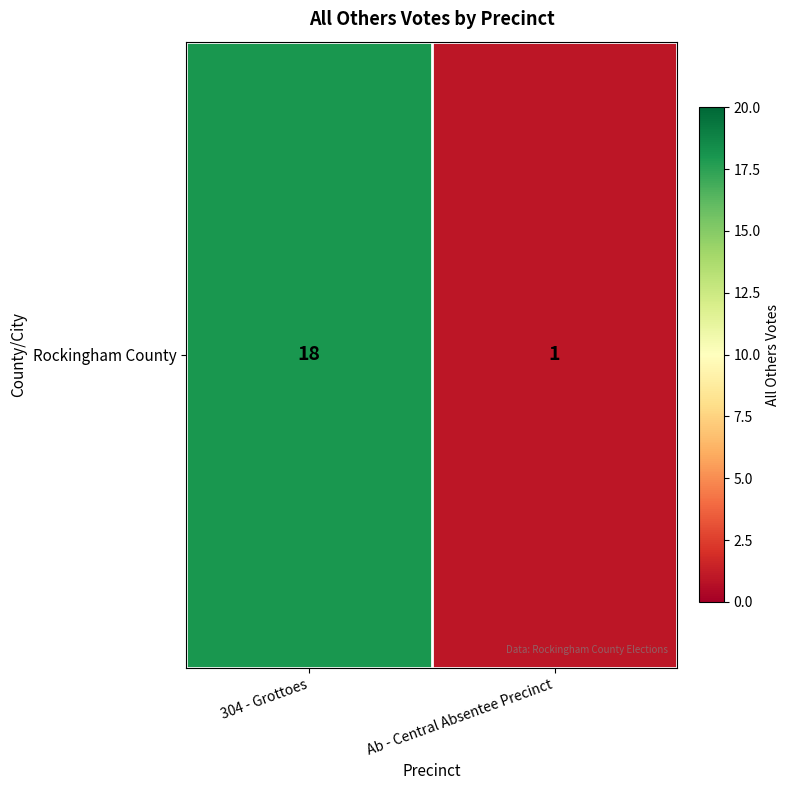

What is the sum of the values at Ab - Central Absentee Precinct and 304 - Grottoes?

19